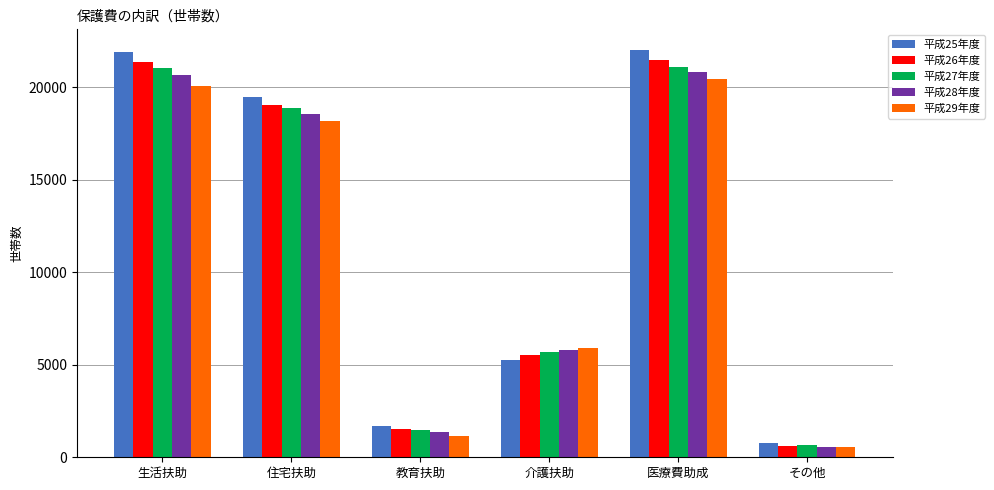

Rank the series by their maximum value, from lowest to highest.

平成29年度, 平成28年度, 平成27年度, 平成26年度, 平成25年度